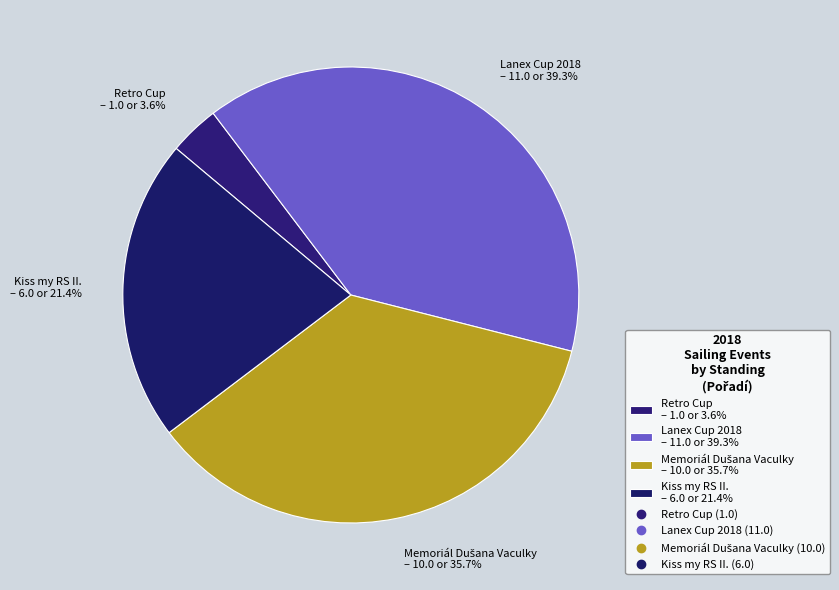

Does Lanex Cup 2018 – 11.0 or 39.3% represent more than half of the total?

No